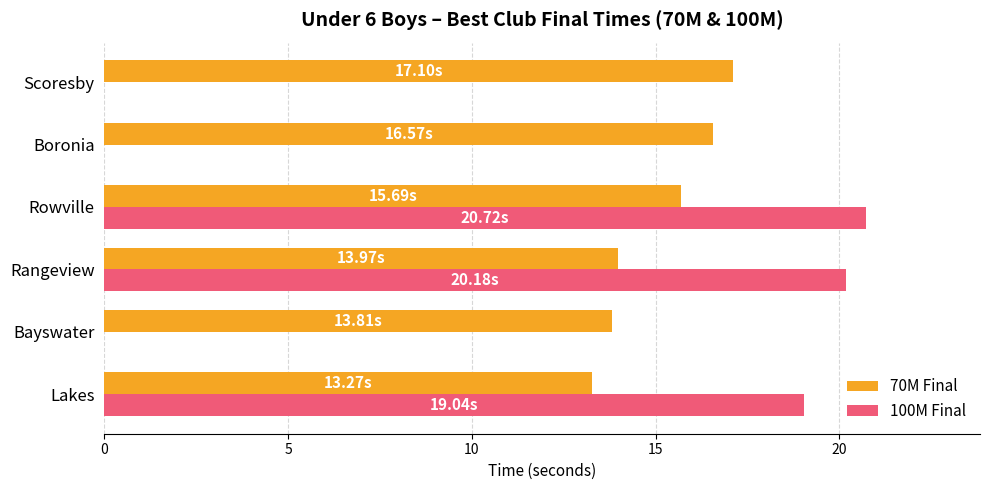

At which label is 100M Final closest to 10?

Lakes